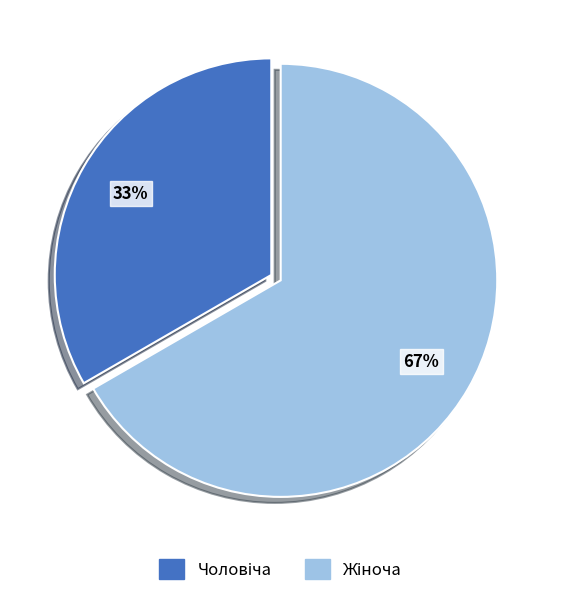

Count the number of slices in the pie.

2